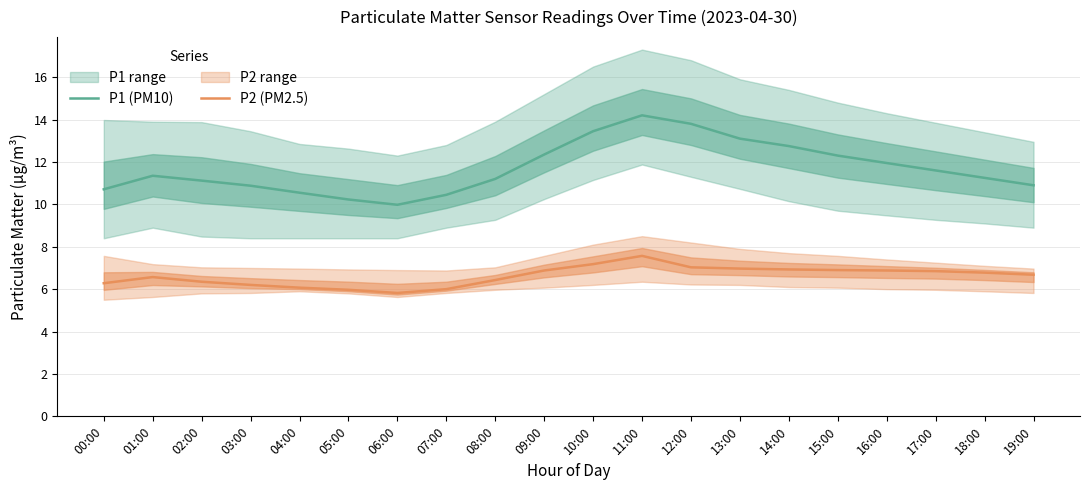

What is the value of the P2 (PM2.5) point at the 18th from the left?

6.8